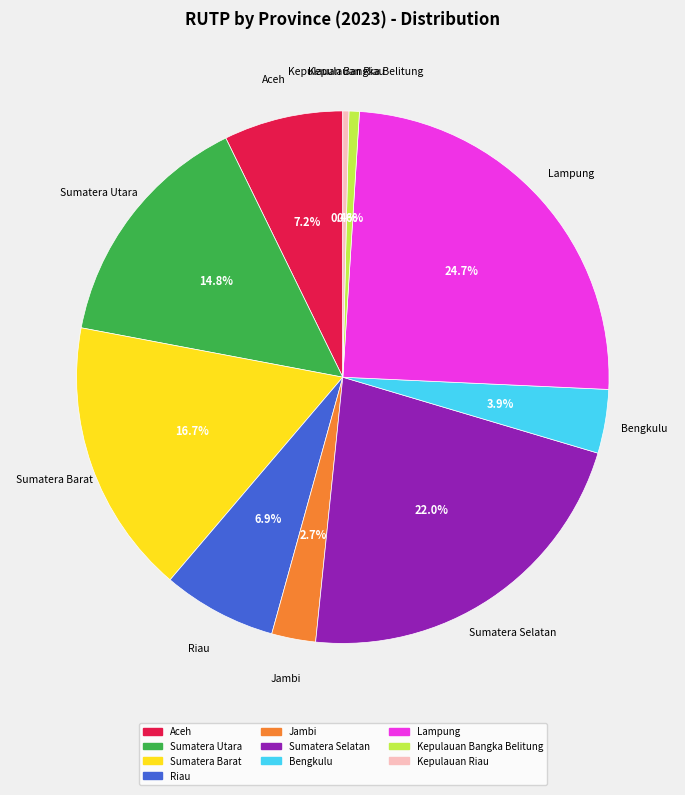

Which category has the biggest portion of the pie?

Lampung